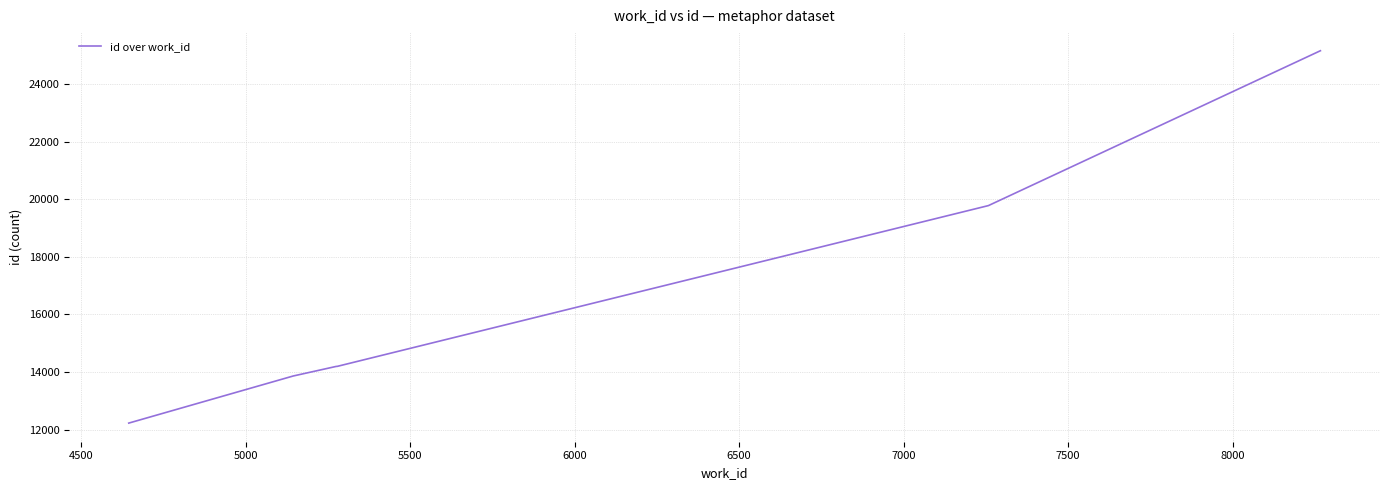

How many distinct data groups are displayed?

1